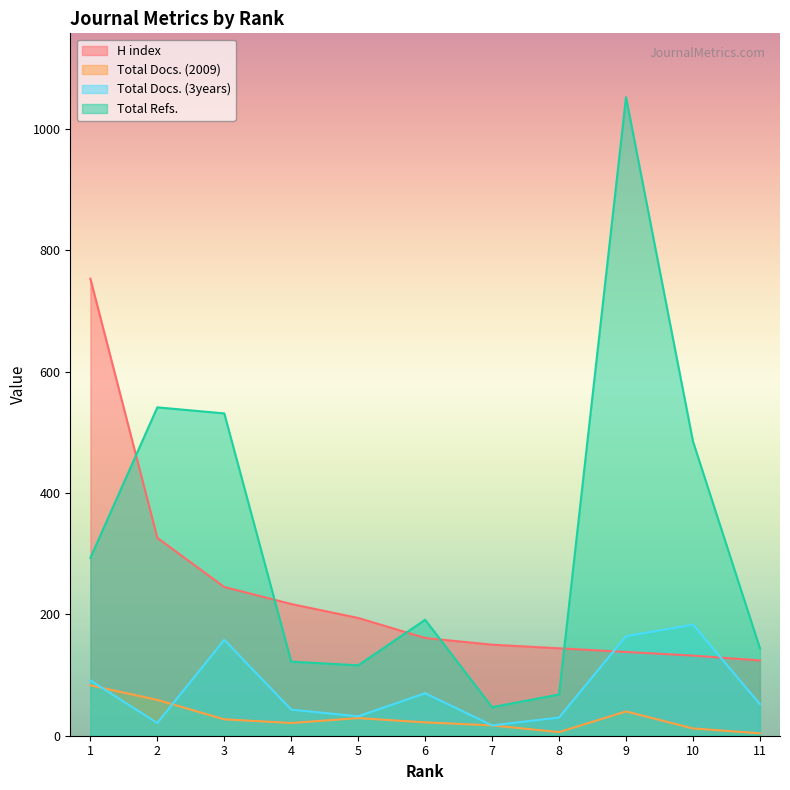

True or false: Total Refs. and Total Docs. (3years) cross at least once.

False